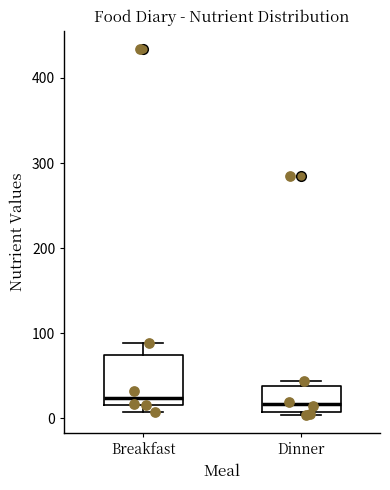

Reading left to right, read every box against the y-axis: the position of its median line, the range the box covers, and the ends of its whiskers. The values are not printed on the chart, so give them approximately, as read against the axis.

Breakfast: median 20 (just above the box's lower edge), box 20 to 70, whiskers 10 to 90
Dinner: median 20, box 10 to 40, whiskers 0 to 40 (just above the box's upper edge)